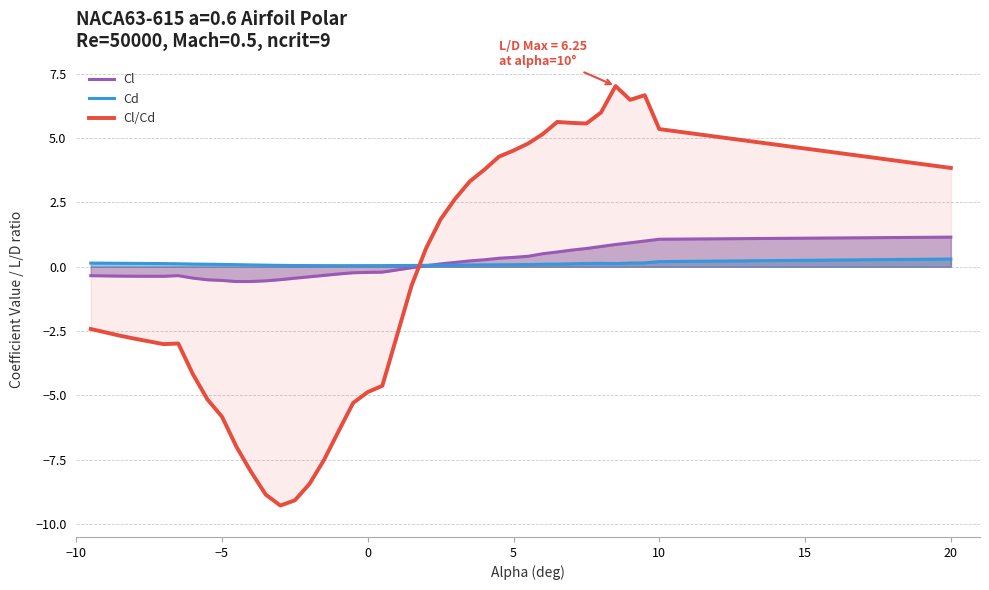

Reading left to right, what are all the values shown in this chart?

Cl: -0.3	-0.4	-0.4	-0.4	-0.4	-0.4	-0.3	-0.4	-0.5	-0.5	-0.6	-0.6	-0.5	-0.5	-0.4	-0.4	-0.3	-0.3	-0.2	-0.2	-0.2	-0.0	0.0	0.1	0.2	0.2	0.3	0.3	0.4	0.4	0.5	0.6	0.6	0.7	0.8	0.9	0.9	1.0	1.1	1.2
Cd: 0.1	0.1	0.1	0.1	0.1	0.1	0.1	0.1	0.1	0.1	0.1	0.1	0.1	0.1	0.0	0.0	0.0	0.0	0.0	0.0	0.0	0.1	0.1	0.1	0.1	0.1	0.1	0.1	0.1	0.1	0.1	0.1	0.1	0.1	0.1	0.1	0.1	0.1	0.2	0.3
Cl/Cd: -2.4	-2.5	-2.7	-2.8	-2.9	-3.0	-3.0	-4.2	-5.2	-5.8	-7.0	-8.0	-8.9	-9.3	-9.1	-8.4	-7.5	-6.4	-5.3	-4.9	-4.6	-0.7	0.7	1.8	2.6	3.3	3.8	4.3	4.5	4.8	5.2	5.6	5.6	5.6	6.0	7.0	6.5	6.7	5.3	3.8